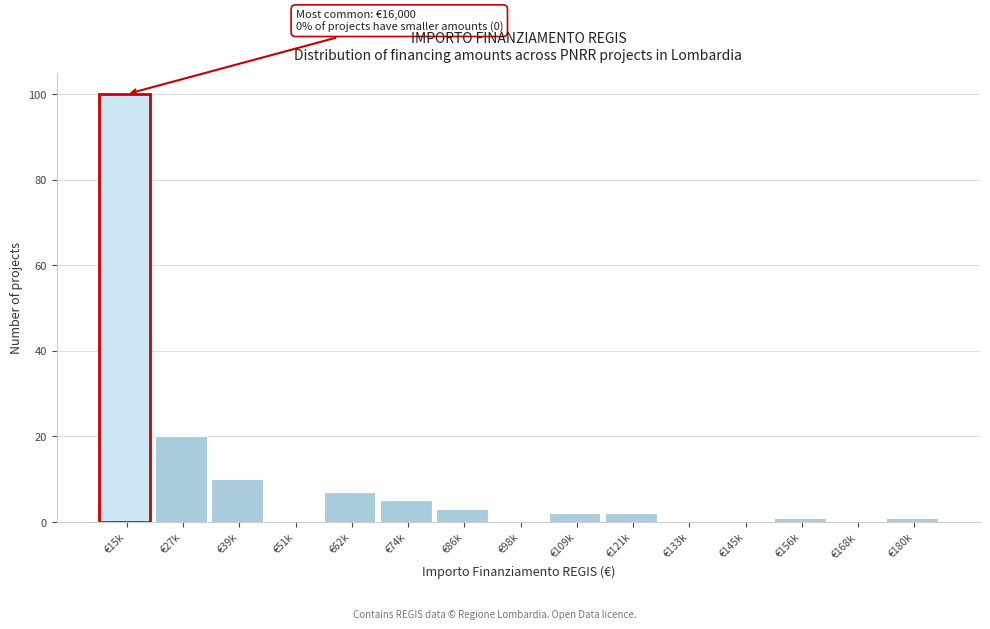

Reading left to right, transcribe all the data shown in this chart.

€15k=100	€27k=20	€39k=10	€51k=0	€62k=7	€74k=5	€86k=3	€98k=0	€109k=2	€121k=2	€133k=0	€145k=0	€156k=1	€168k=0	€180k=1